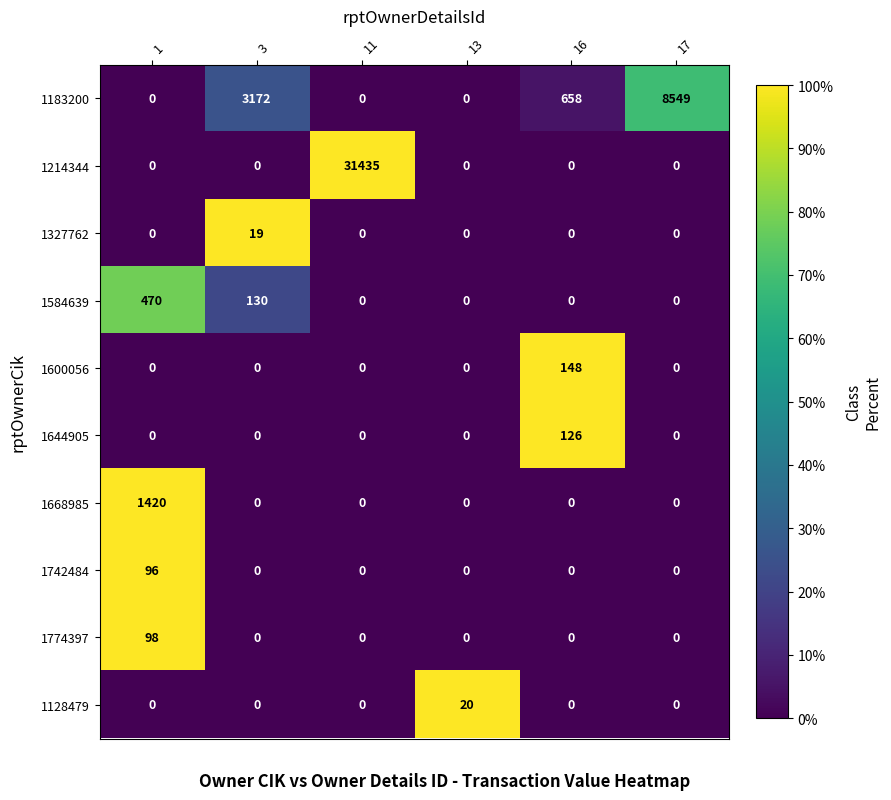

Is it true that 1327762 equals -7 at 17?

False